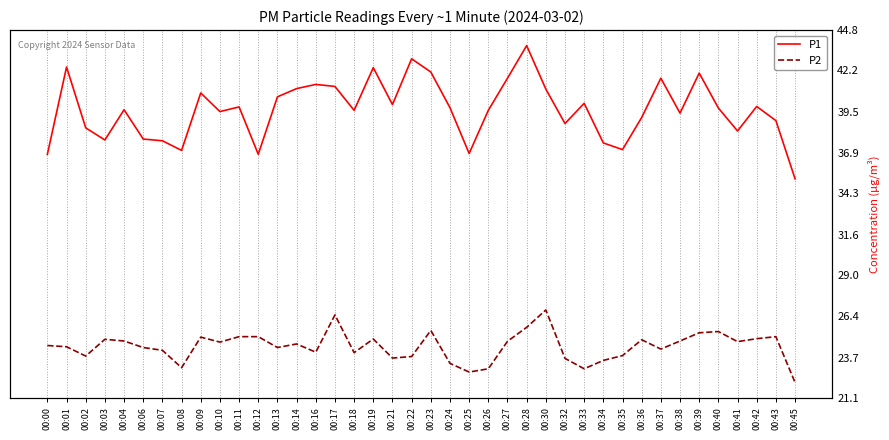

What is the highest value of the P1 series?

43.8